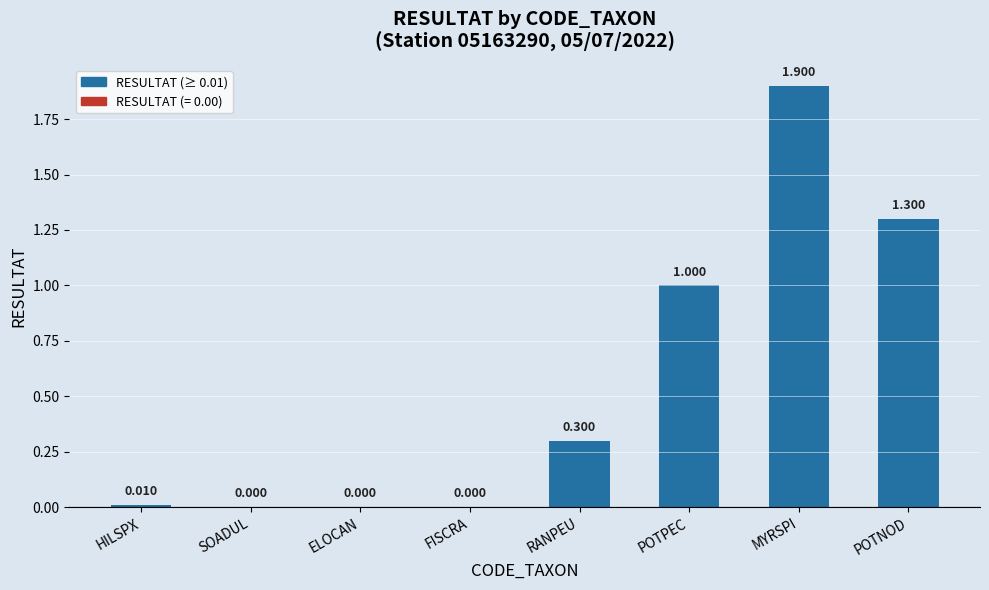

Between MYRSPI and ELOCAN, which is larger?

MYRSPI